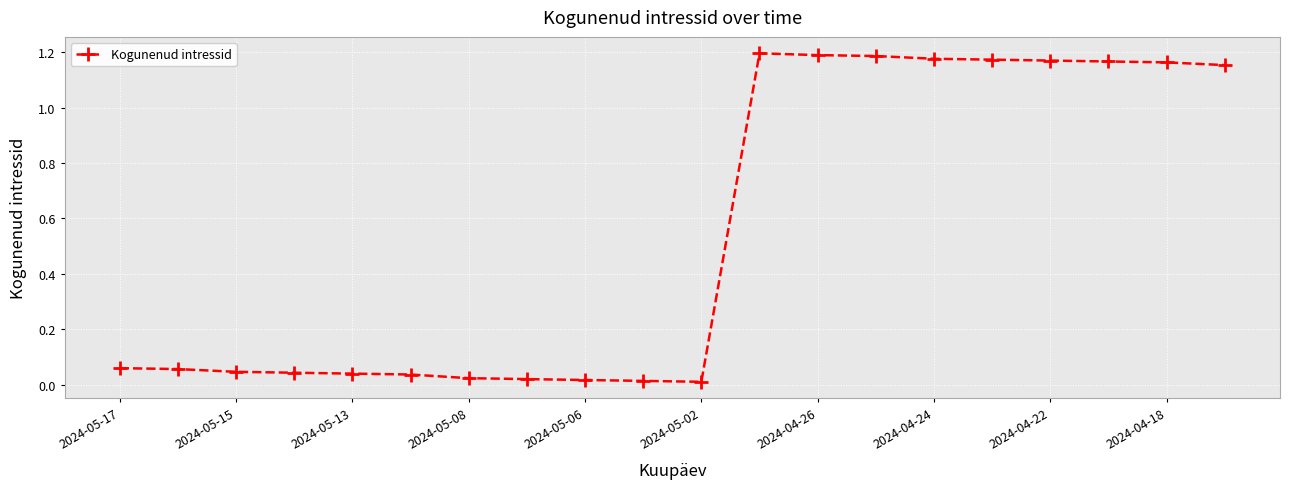

What is the average value?

0.5